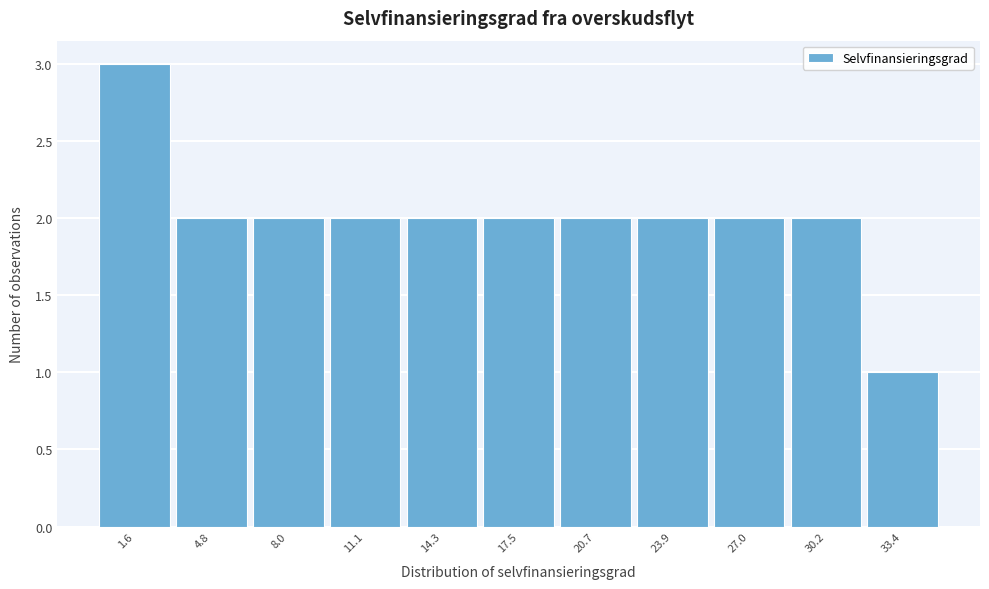

Reading left to right, transcribe this chart: for each bar, give the range it covers on the x-axis and its height. Neither the bar edges nor the heights are printed on the chart, so give them approximately, as read against the axes.

0.0 to 3.0: 3
3.0 to 6.5: 2
6.5 to 9.5: 2
9.5 to 12.5: 2
12.5 to 16.0: 2
16.0 to 19.0: 2
19.0 to 22.5: 2
22.5 to 25.5: 2
25.5 to 28.5: 2
28.5 to 32.0: 2
32.0 to 35.0: 1